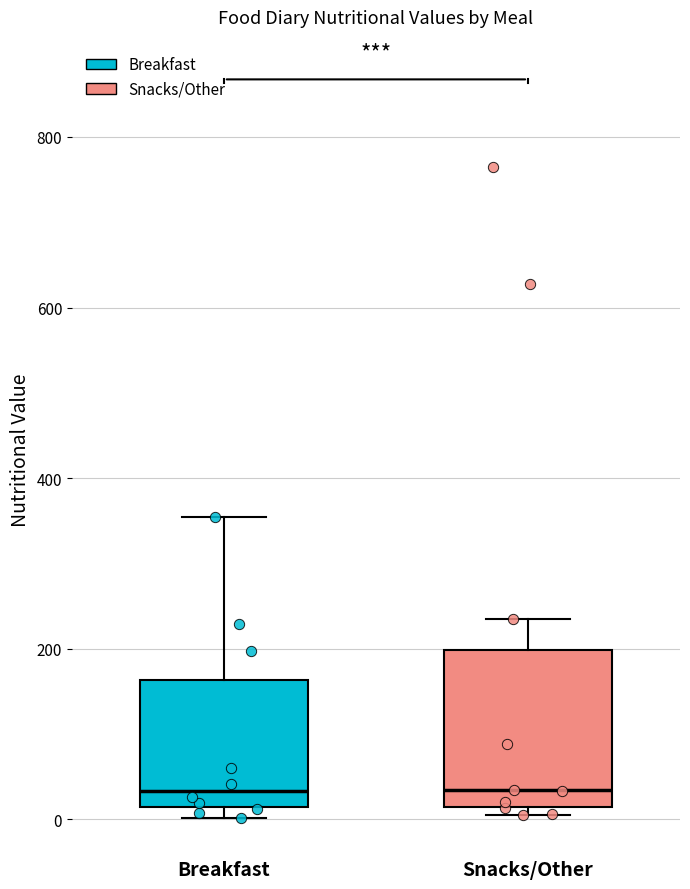

Comparing the boxes themselves (not the whiskers), which one is the tallest?

Snacks/Other